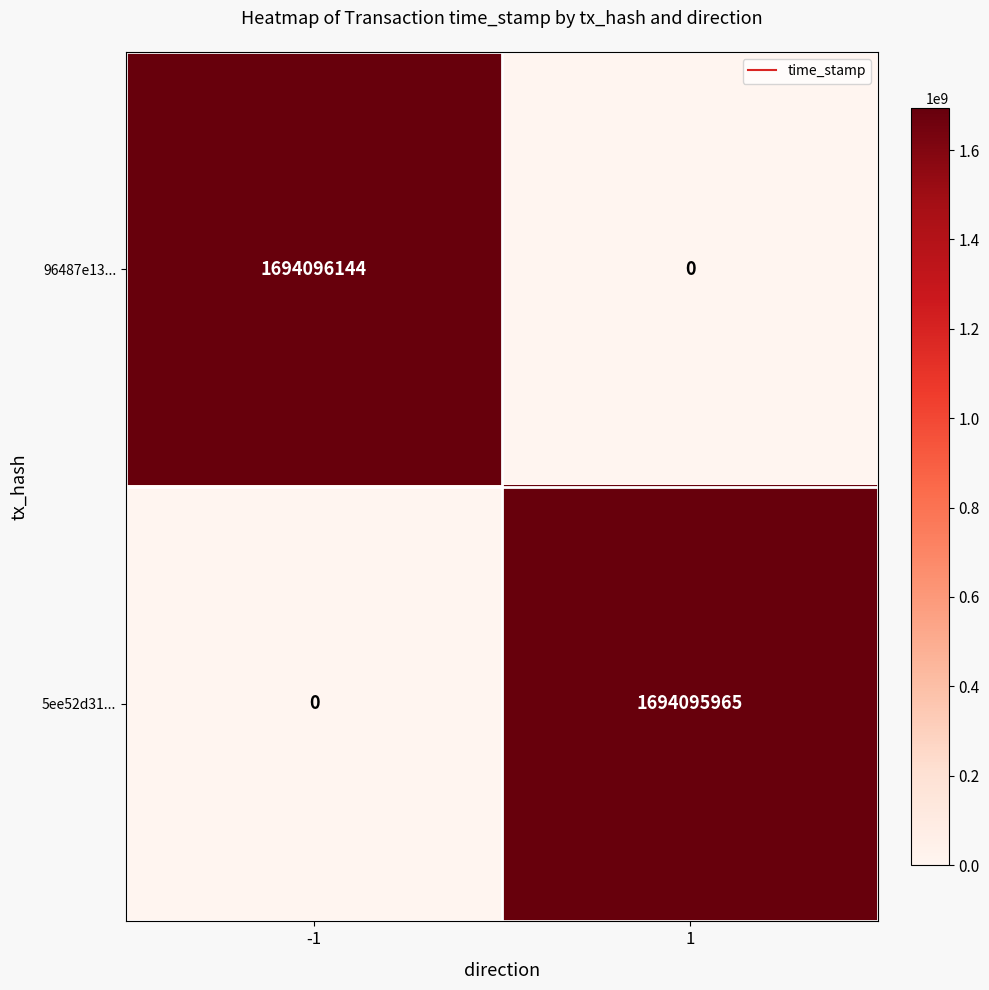

How many data points does each series have?

2